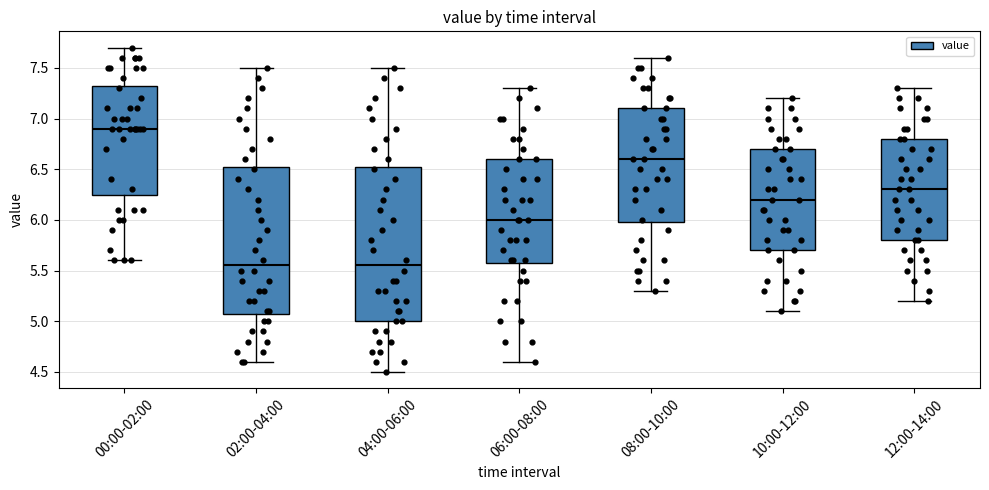

Where does the lower whisker of the box for 10:00-12:00 end on the y-axis? The values are not printed on the chart, so give them approximately, as read against the axis.

5.10